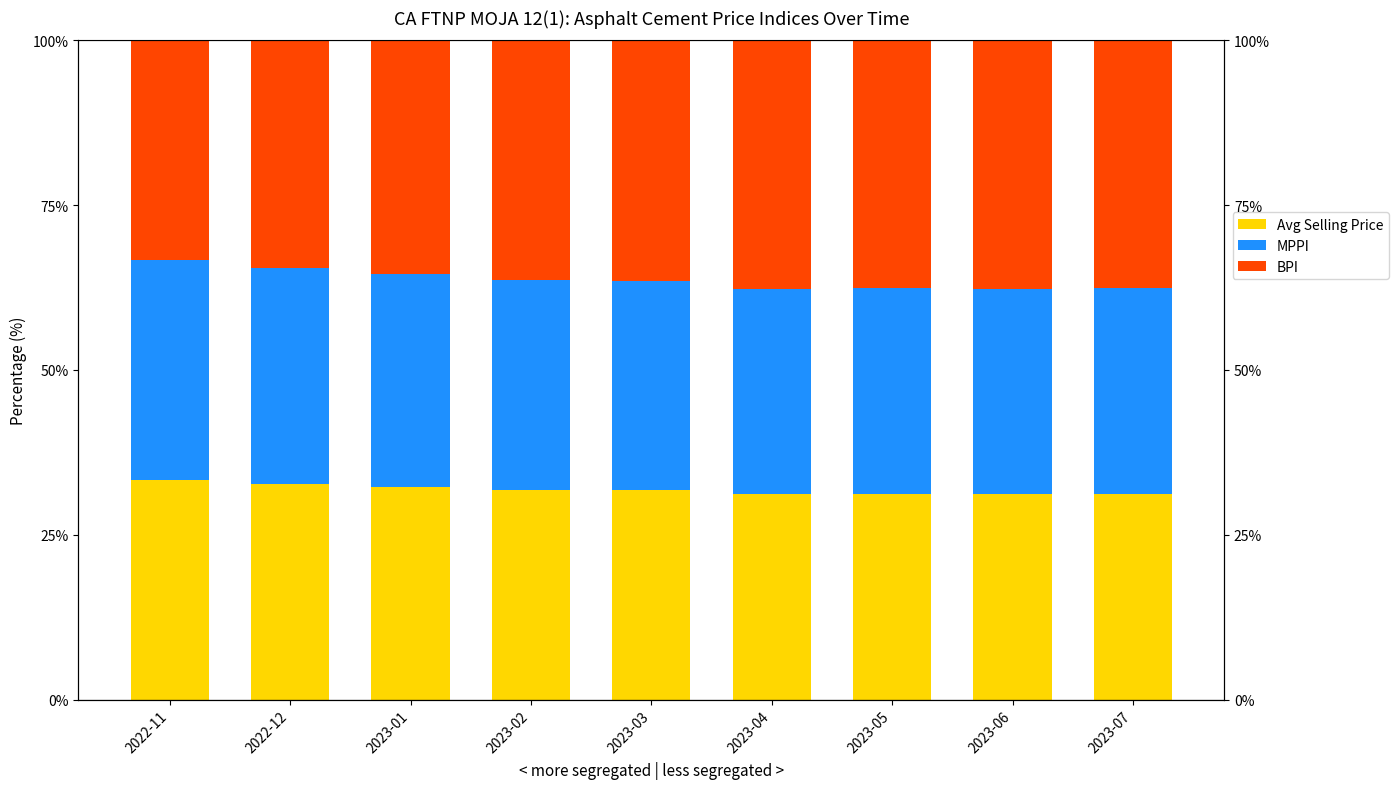

Reading left to right, list all the values displayed in this chart.

Avg Selling Price: 2022-11=33.3	2022-12=32.7	2023-01=32.3	2023-02=31.9	2023-03=31.7	2023-04=31.1	2023-05=31.2	2023-06=31.1	2023-07=31.2
MPPI: 2022-11=33.3	2022-12=32.7	2023-01=32.3	2023-02=31.9	2023-03=31.7	2023-04=31.1	2023-05=31.2	2023-06=31.1	2023-07=31.2
BPI: 2022-11=33.3	2022-12=34.6	2023-01=35.5	2023-02=36.3	2023-03=36.5	2023-04=37.7	2023-05=37.5	2023-06=37.7	2023-07=37.6